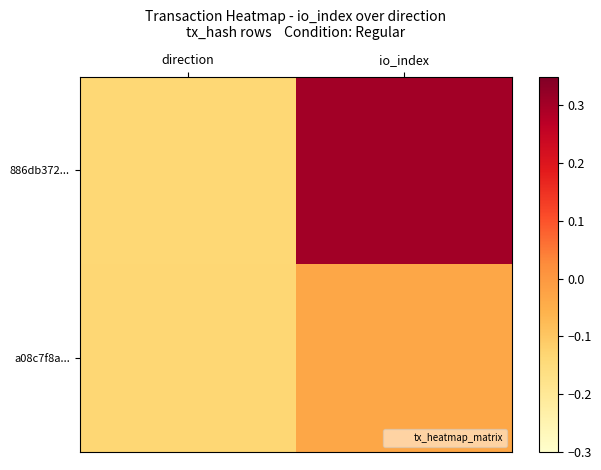

At how many categories does at least one series exceed 0?

1